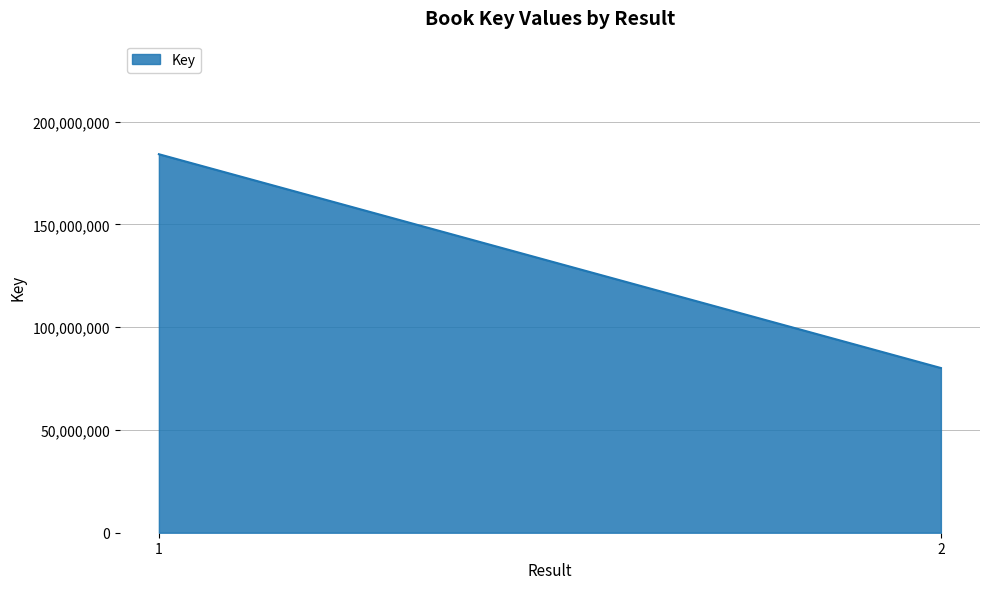

Rank the categories by value from highest to lowest.

1, 2